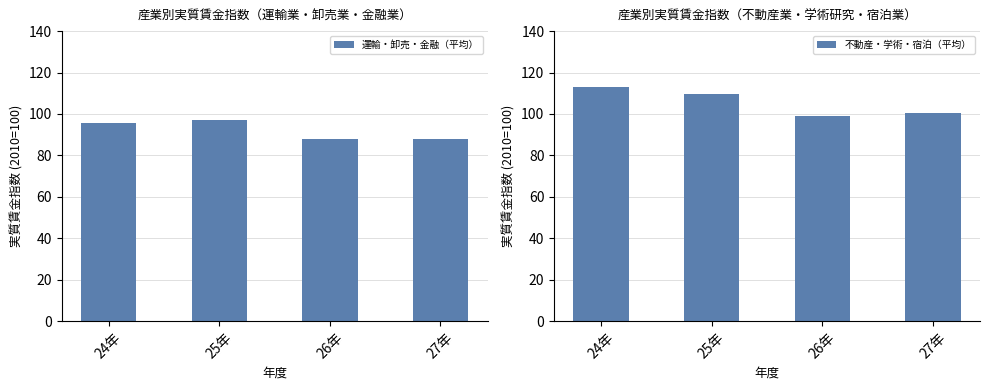

What is the sum of the 運輸・卸売・金融（平均） values at 24年 and 25年?

192.5